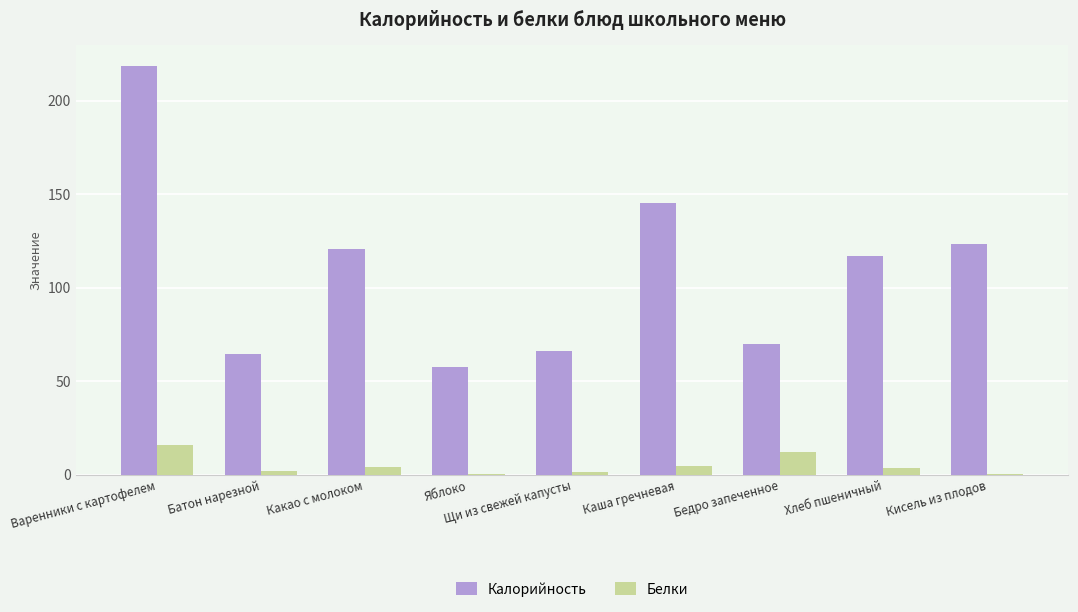

Is it true that Белки equals 4.1 at Какао с молоком?

True